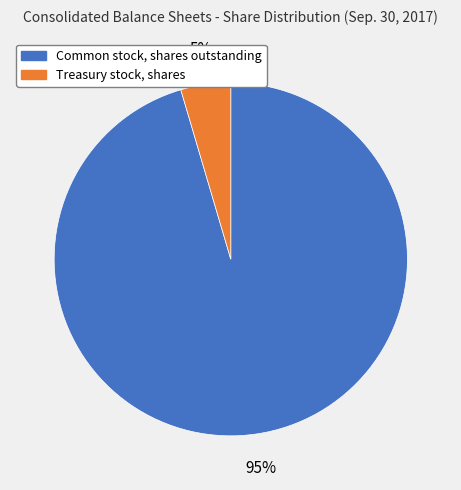

Which slice represents more than half of the pie?

Common stock, shares outstanding